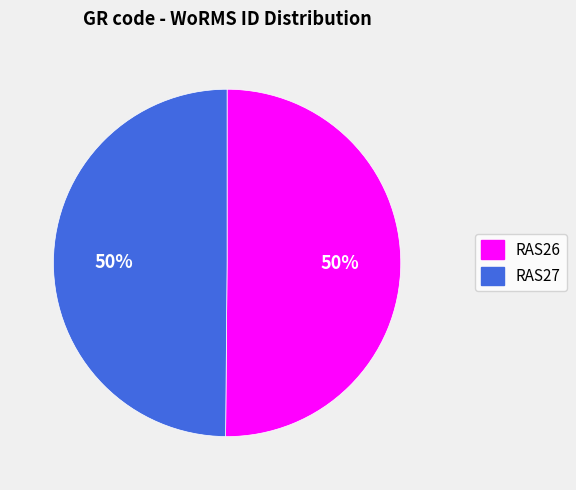

To the nearest percent, what is the average slice percentage?

50%